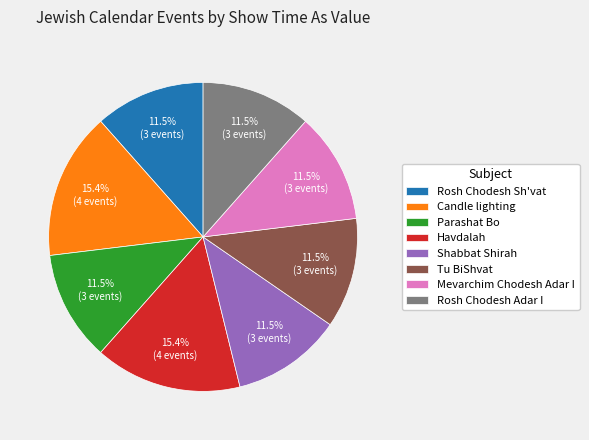

Do Tu BiShvat and Candle lighting together represent more than half of the pie?

No